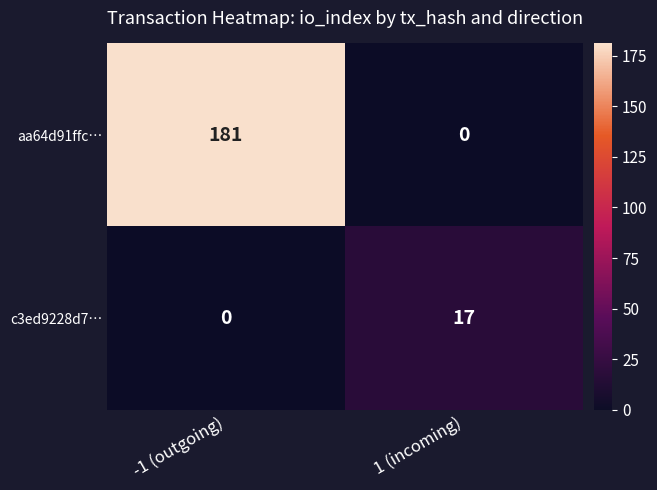

What is the sum of all aa64d91ffc… values?

181